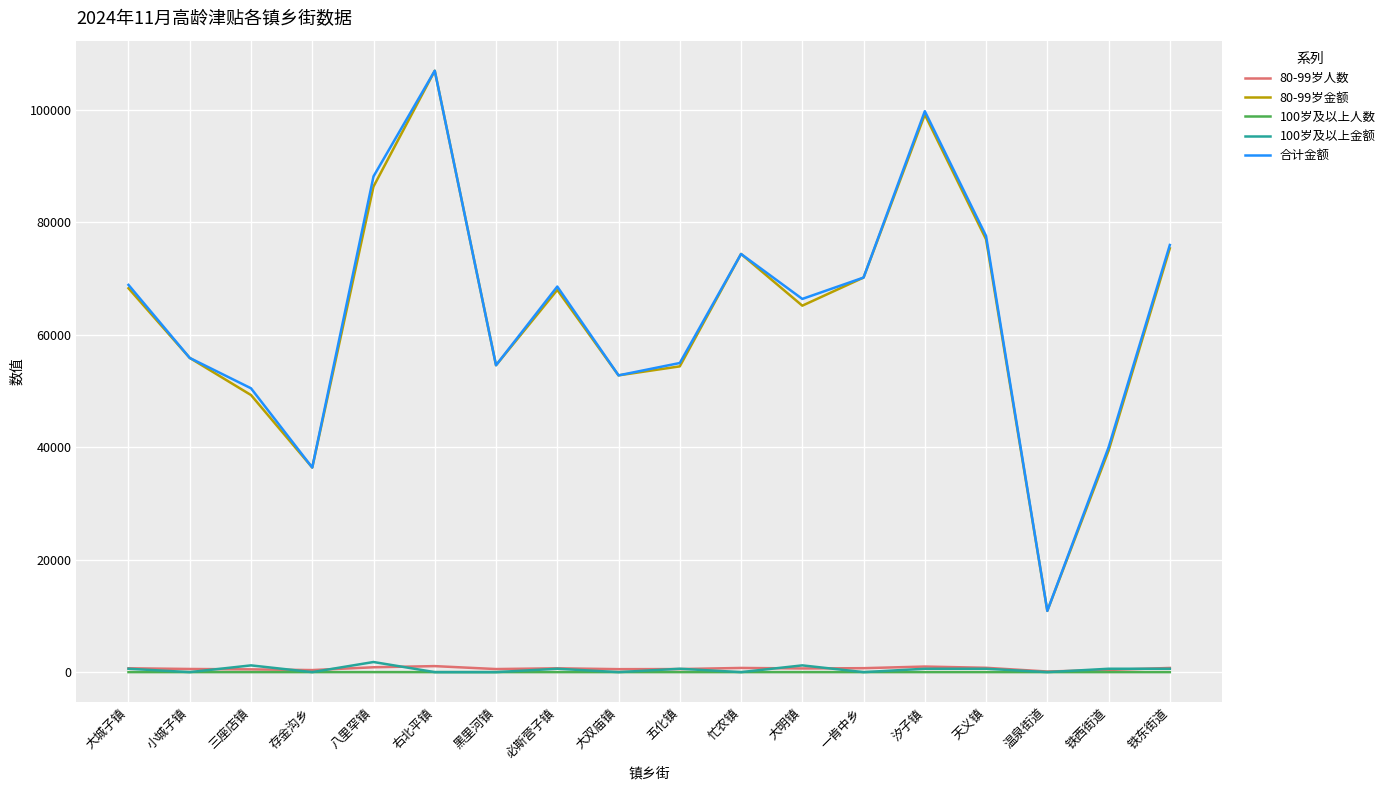

What is the sum of all 80-99岁人数 values?

11436